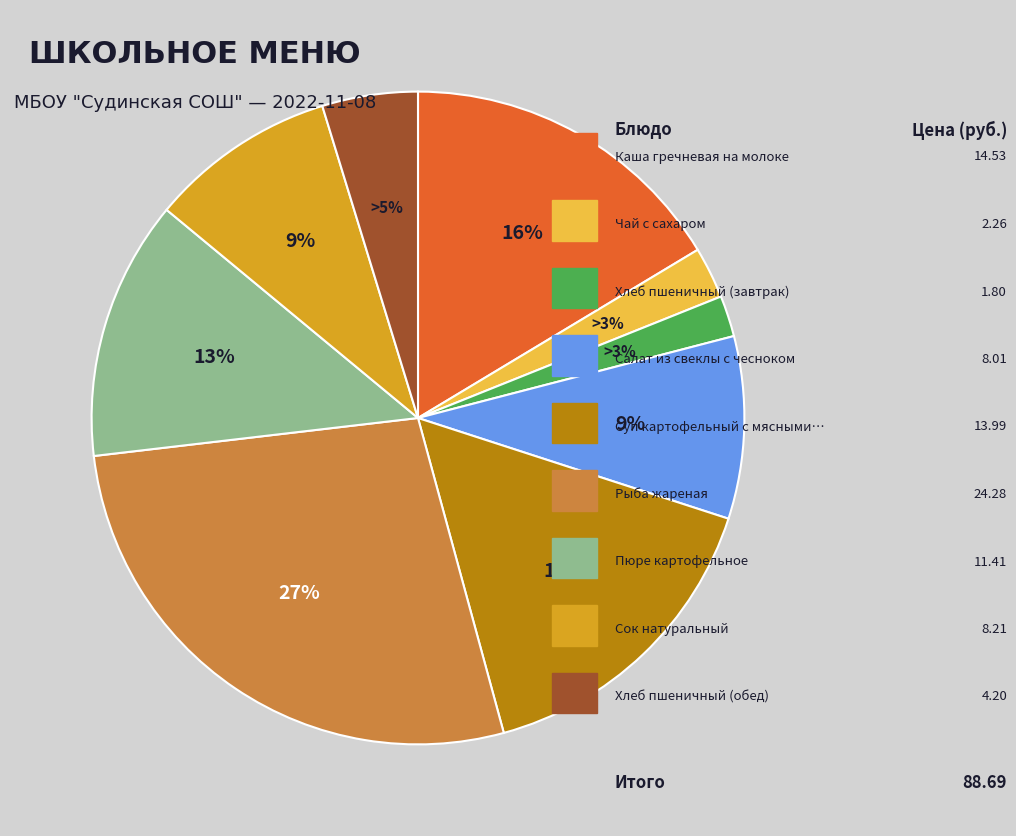

What percentage do Чай с сахаром and Суп картофельный с мясными фрикадельками together represent?

18.3%